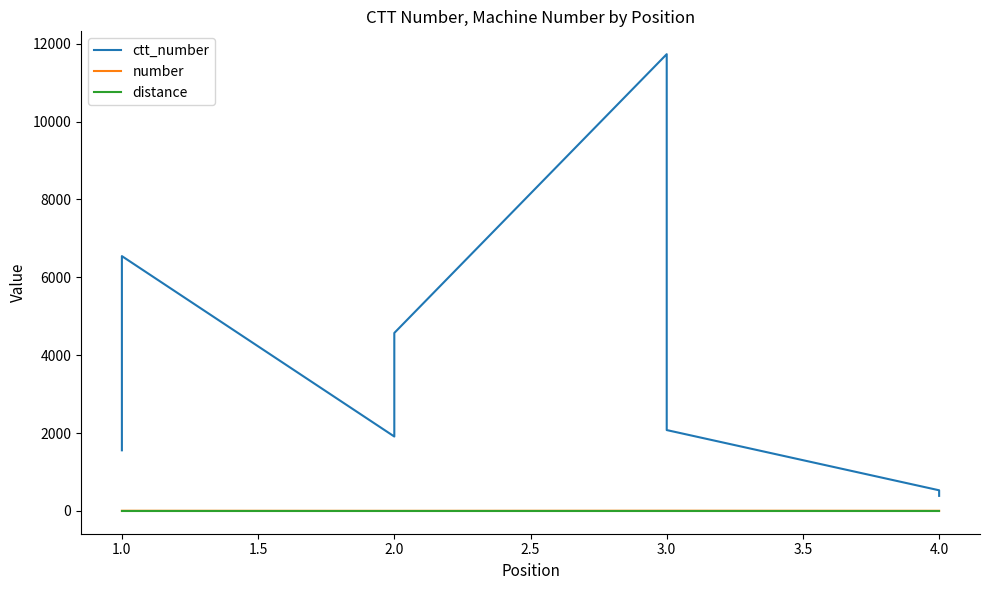

Count the number of categories in the chart.

8